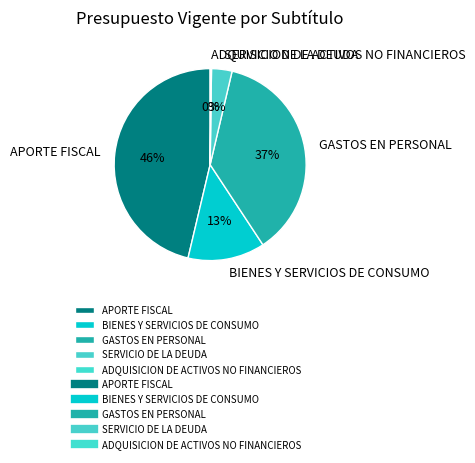

Does any single category account for the majority?

No